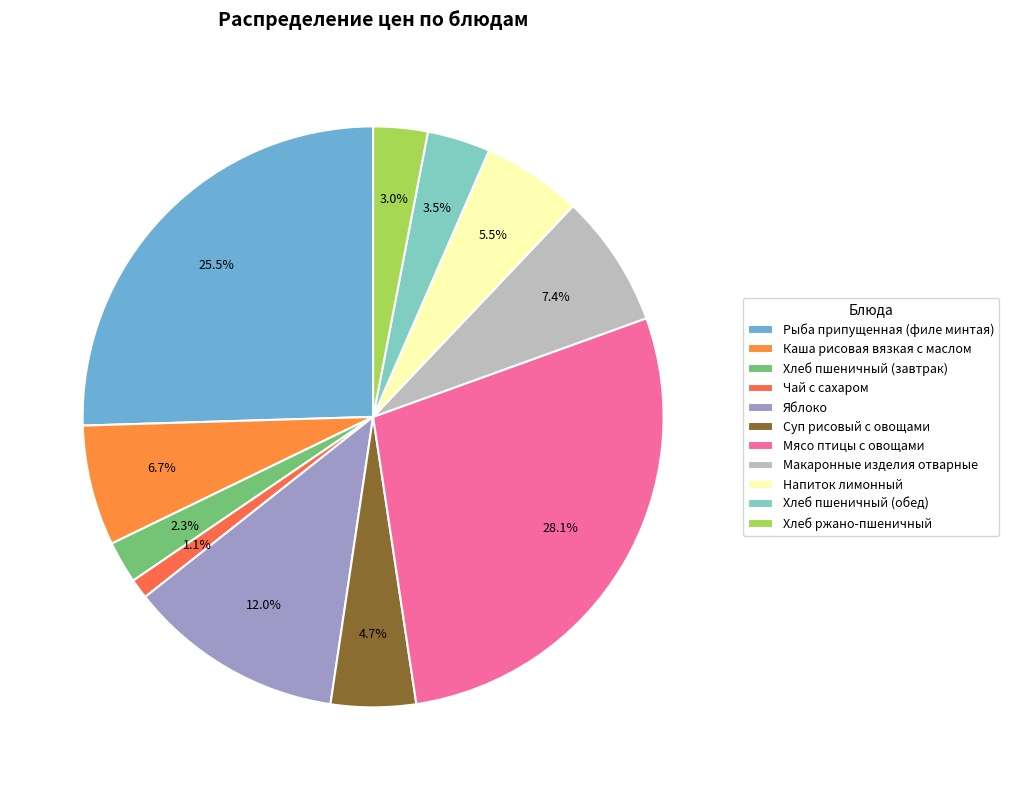

To the nearest percent, what is the difference between the largest and smallest slice percentages?

27%